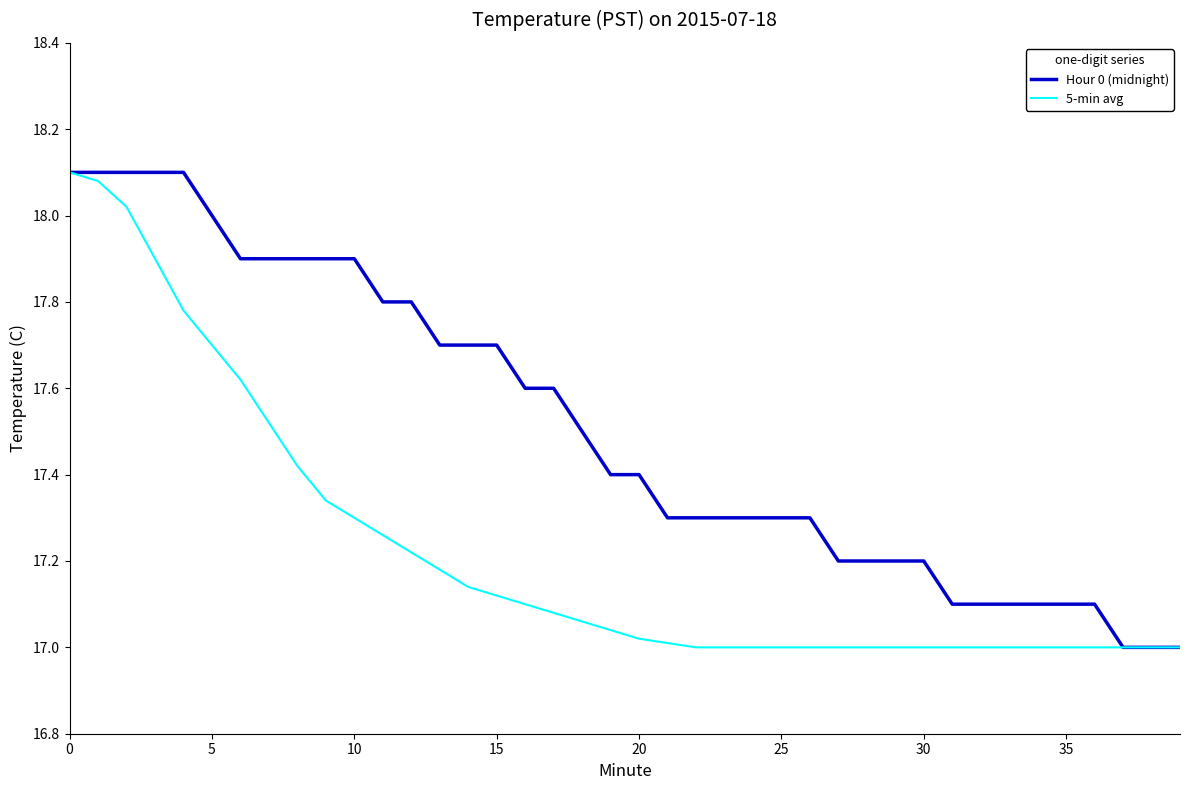

Rank the series by their average value, from highest to lowest.

Hour 0 (midnight), 5-min avg